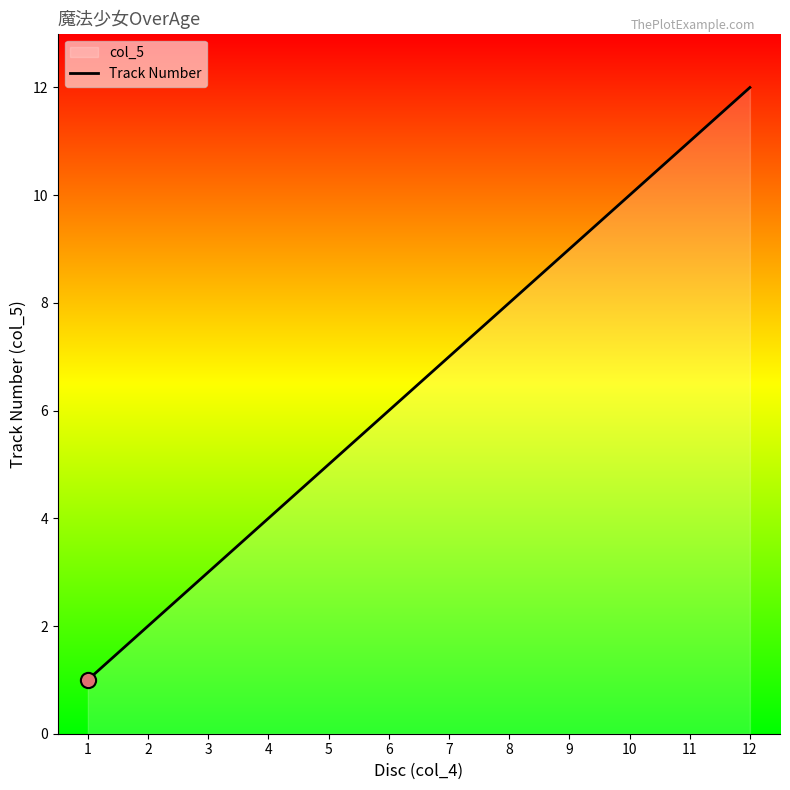

Between 1 and 10, which is larger?

10